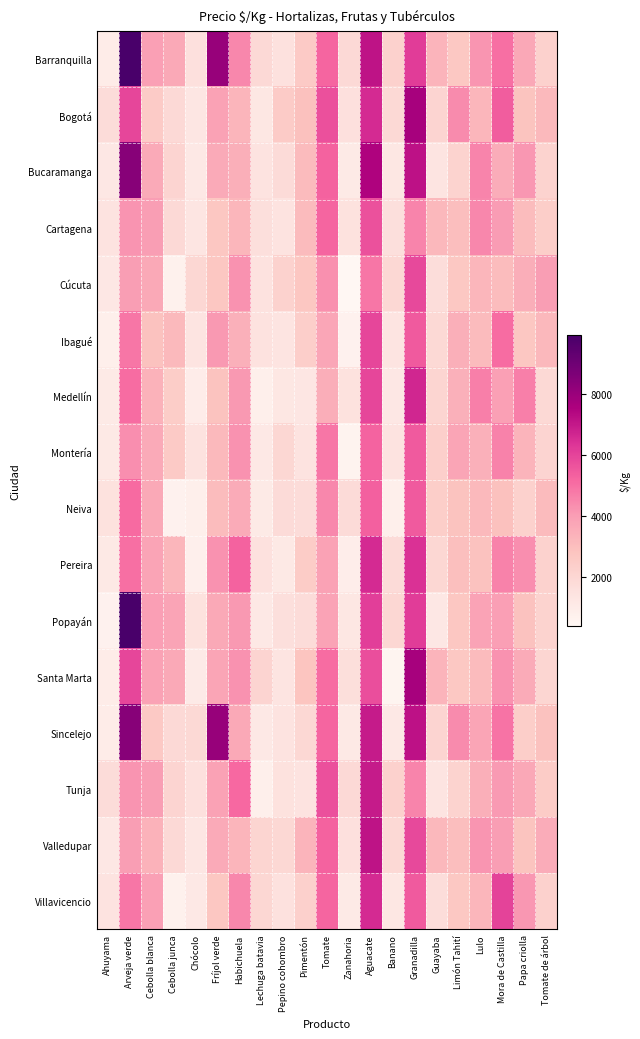

Rank the series at Lechuga batavia from highest to lowest value.

Santa Marta, Valledupar, Villavicencio, Barranquilla, Cartagena, Pereira, Ibagué, Cúcuta, Bucaramanga, Bogotá, Sincelejo, Montería, Popayán, Neiva, Tunja, Medellín